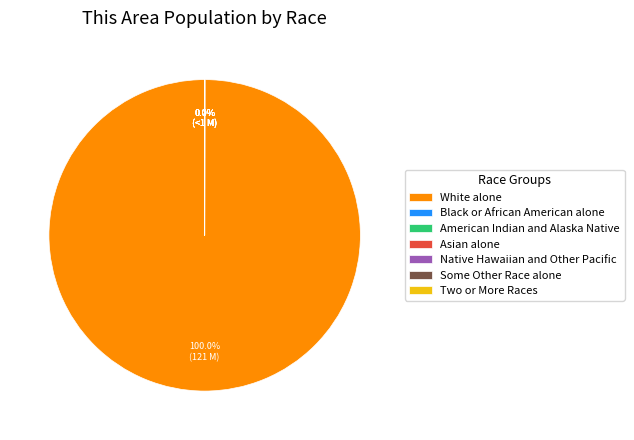

Which slice represents more than half of the pie?

White alone